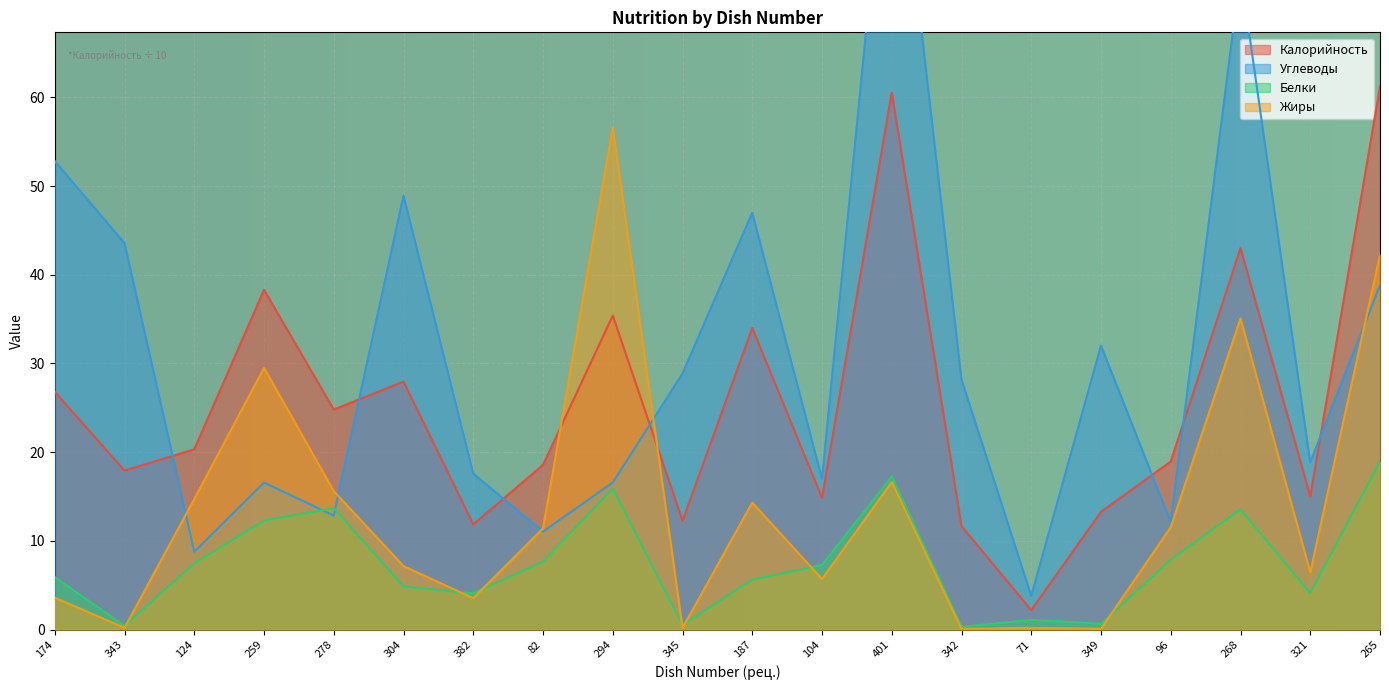

Reading right to left, transcribe all the data shown in this chart.

Калорийность: 265=61.2	321=15.0	268=43.0	96=18.9	349=13.3	71=2.2	342=11.7	401=60.5	104=14.8	187=34.0	345=12.3	294=35.4	82=18.6	382=11.9	304=28.0	278=24.8	259=38.3	124=20.3	343=17.9	174=26.8
Углеводы: 265=38.8	321=18.9	268=74.1	96=12.1	349=32.0	71=3.8	342=28.2	401=96.8	104=17.0	187=47.0	345=28.9	294=16.6	82=11.1	382=17.6	304=48.9	278=12.8	259=16.6	124=8.8	343=43.5	174=52.8
Белки: 265=18.9	321=4.1	268=13.6	96=7.9	349=0.7	71=1.1	342=0.3	401=17.3	104=7.3	187=5.6	345=0.5	294=15.9	82=7.7	382=4.1	304=4.9	278=13.7	259=12.3	124=7.5	343=0.4	174=5.9
Жиры: 265=42.2	321=6.5	268=35.1	96=11.5	349=0.1	71=0.2	342=0.1	401=16.6	104=5.7	187=14.3	345=0.2	294=56.6	82=11.4	382=3.5	304=7.2	278=15.6	259=29.5	124=14.7	343=0.2	174=3.6